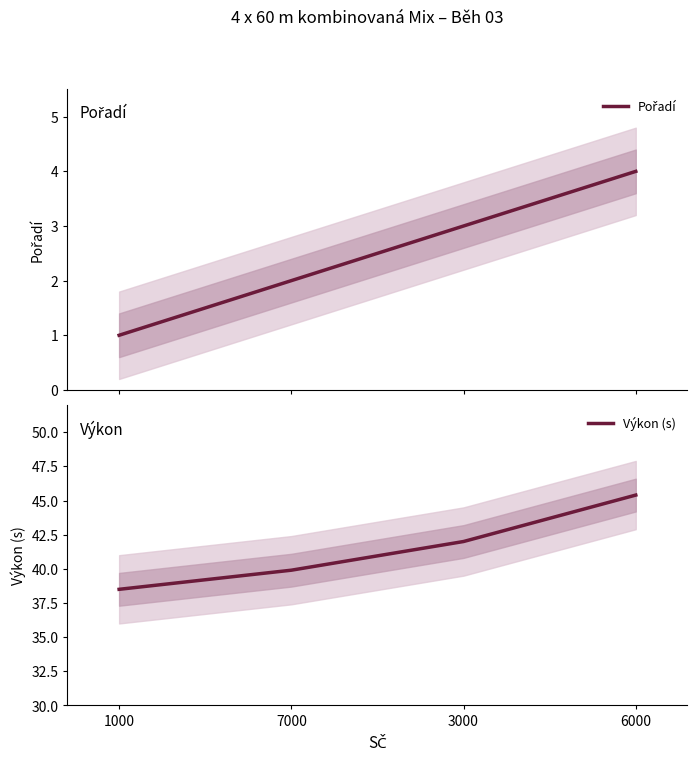

What position from the left is 6000?

4